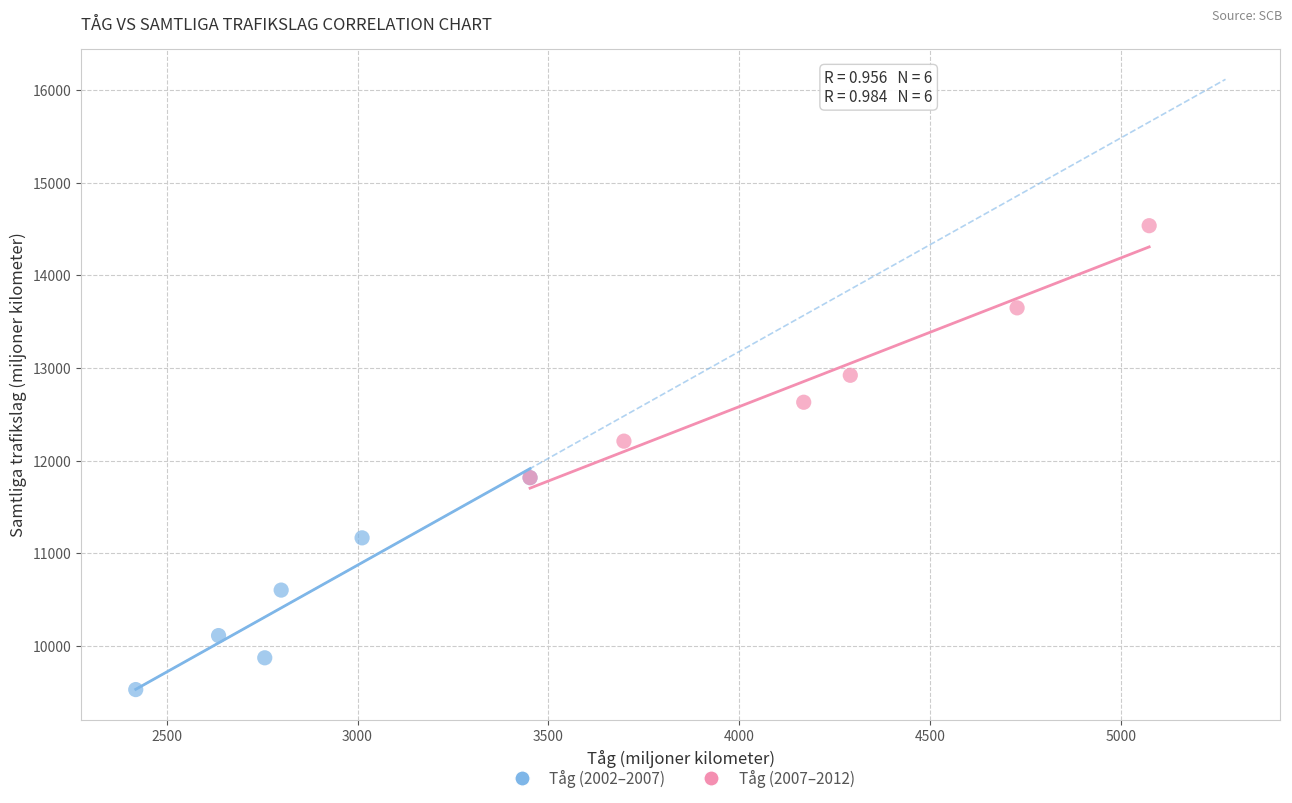

Which series has the largest Y range (max minus min)?

Tåg (2007–2012)